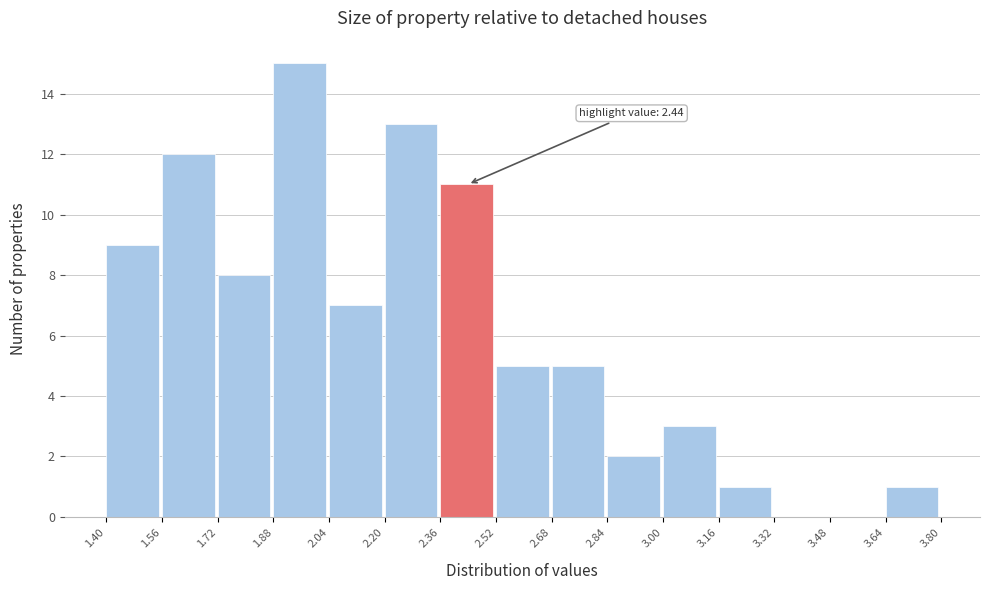

Which range on the x-axis has the tallest bar?

1.88 to 2.04